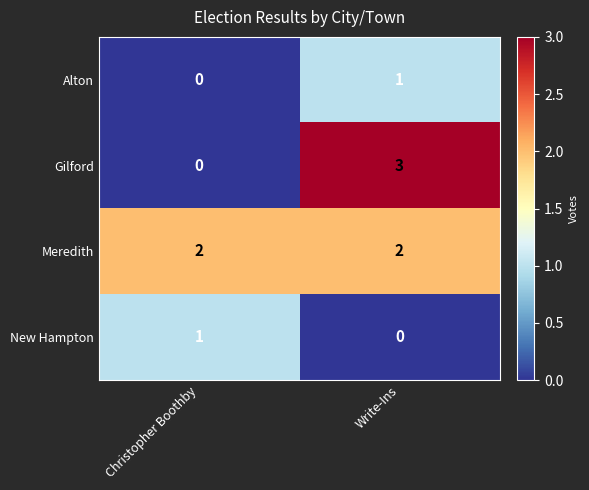

Read the Gilford value at Write-Ins.

3